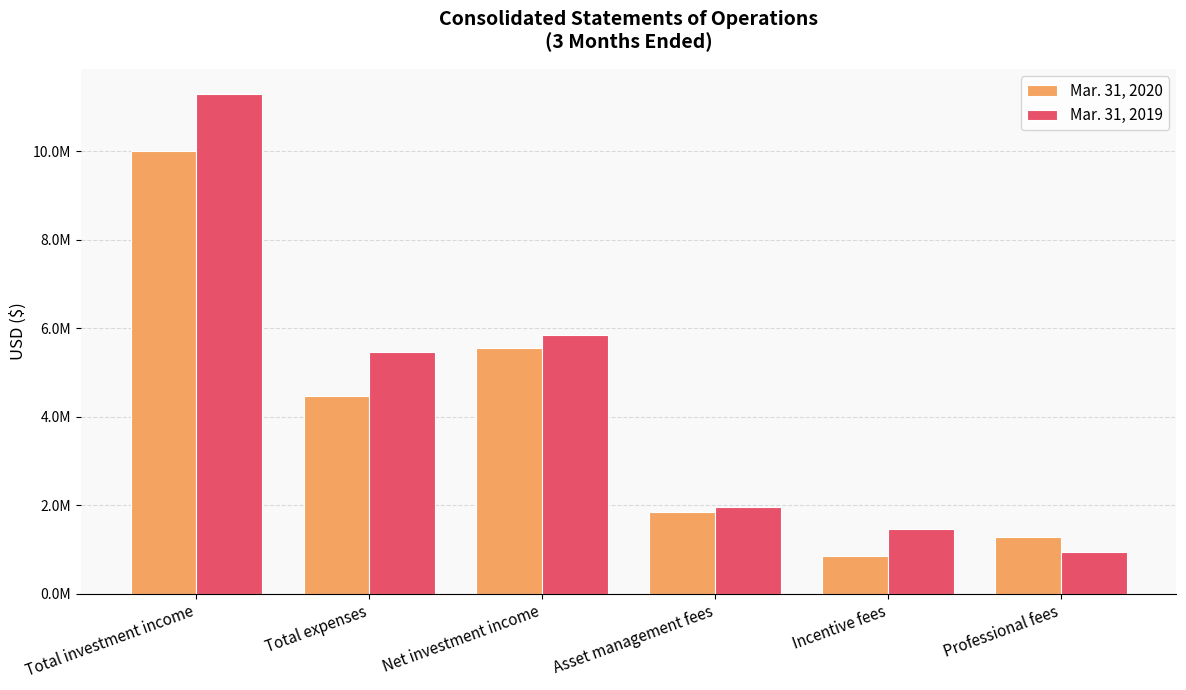

Are the bars horizontal?

No